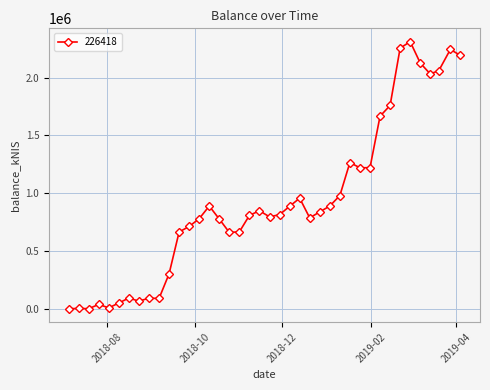

True or false: there are more than 0 points higher than both neighbors.

True